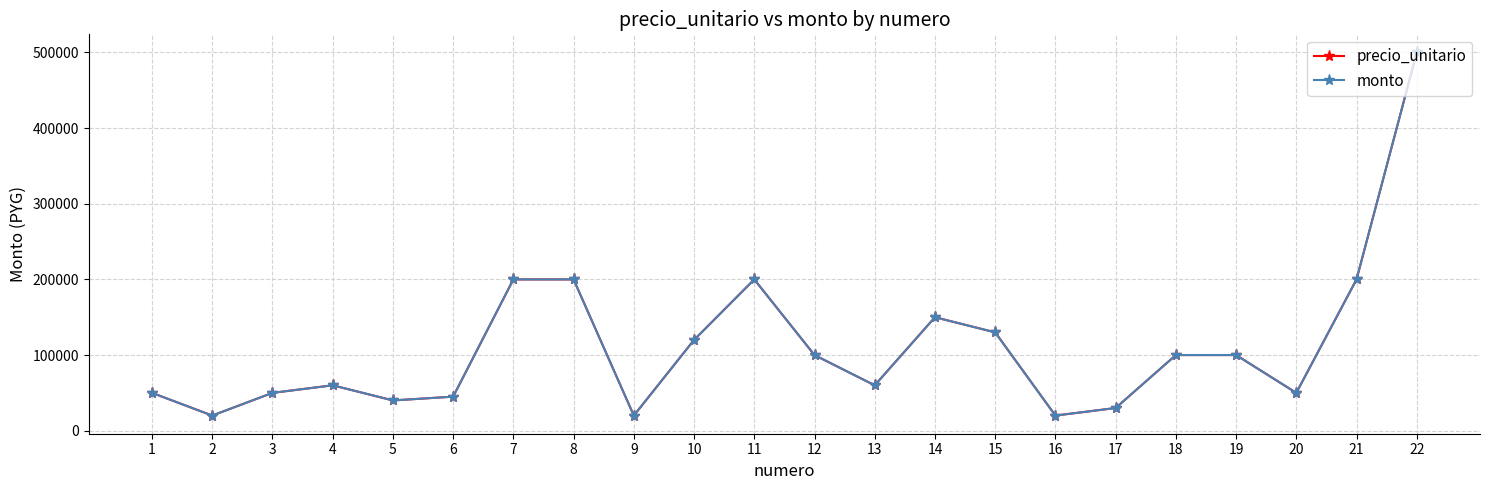

Is the value of monto at 9 greater than the value of precio_unitario at 21?

No